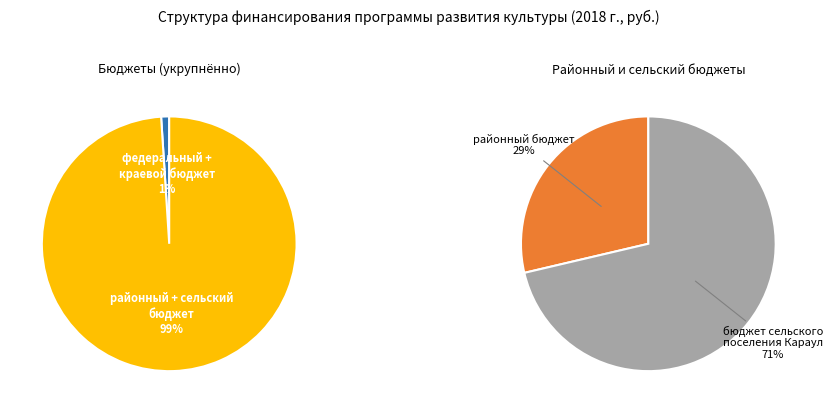

What is the smallest slice in the pie chart?

федеральный бюджет